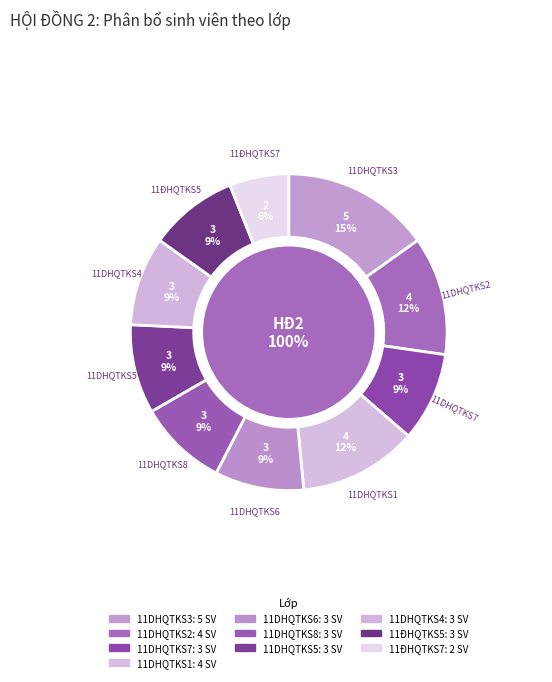

Does 11DHQTKS8 account for over 50% of the chart?

No